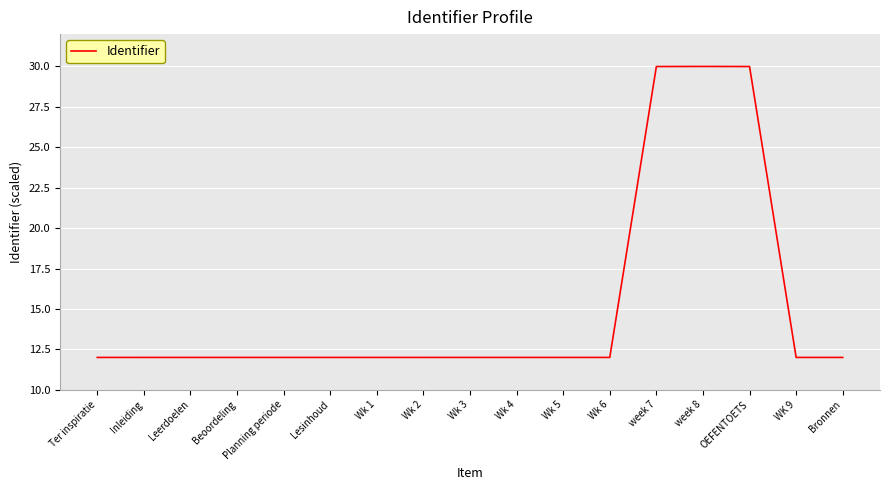

How many lines are shown in the chart?

1